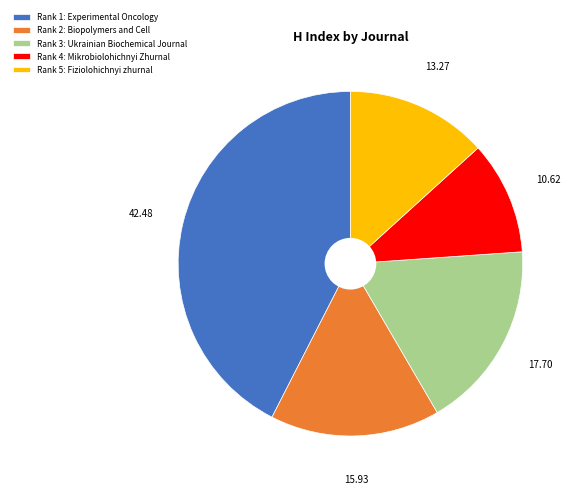

Does any single category account for the majority?

No